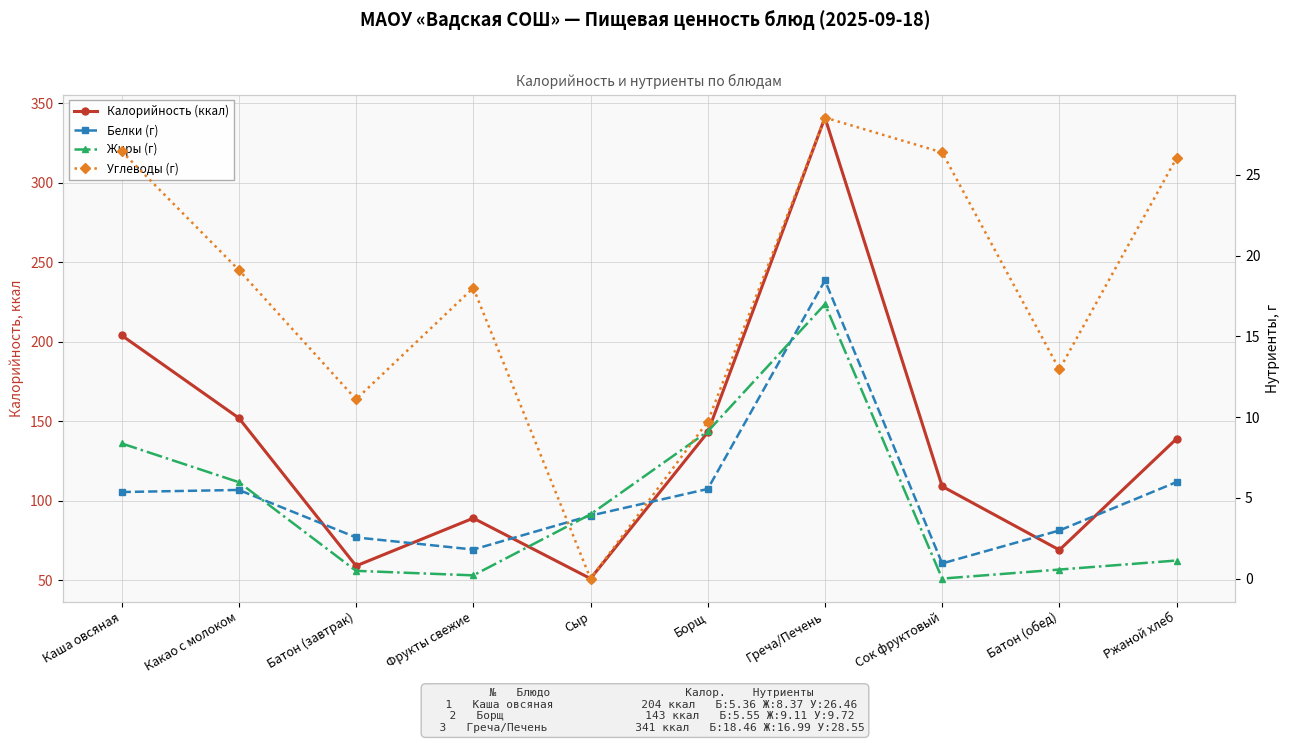

How many data points in Углеводы (г) are less than 19?

5